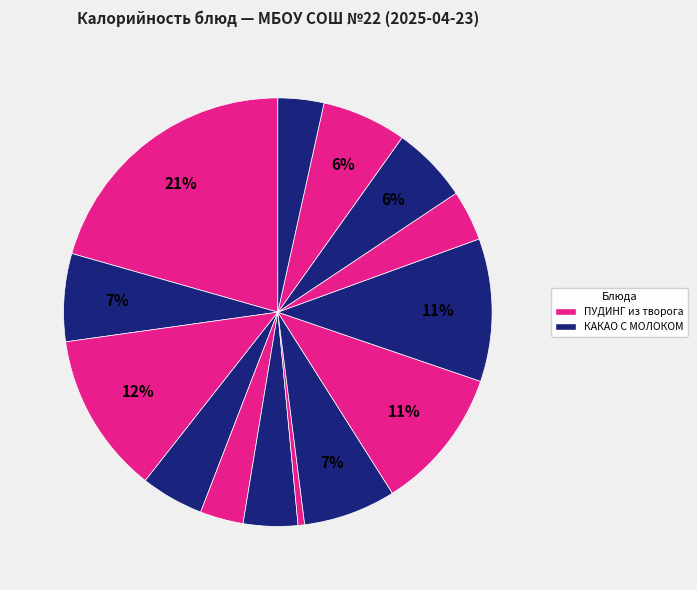

How many slices are in this pie chart?

14